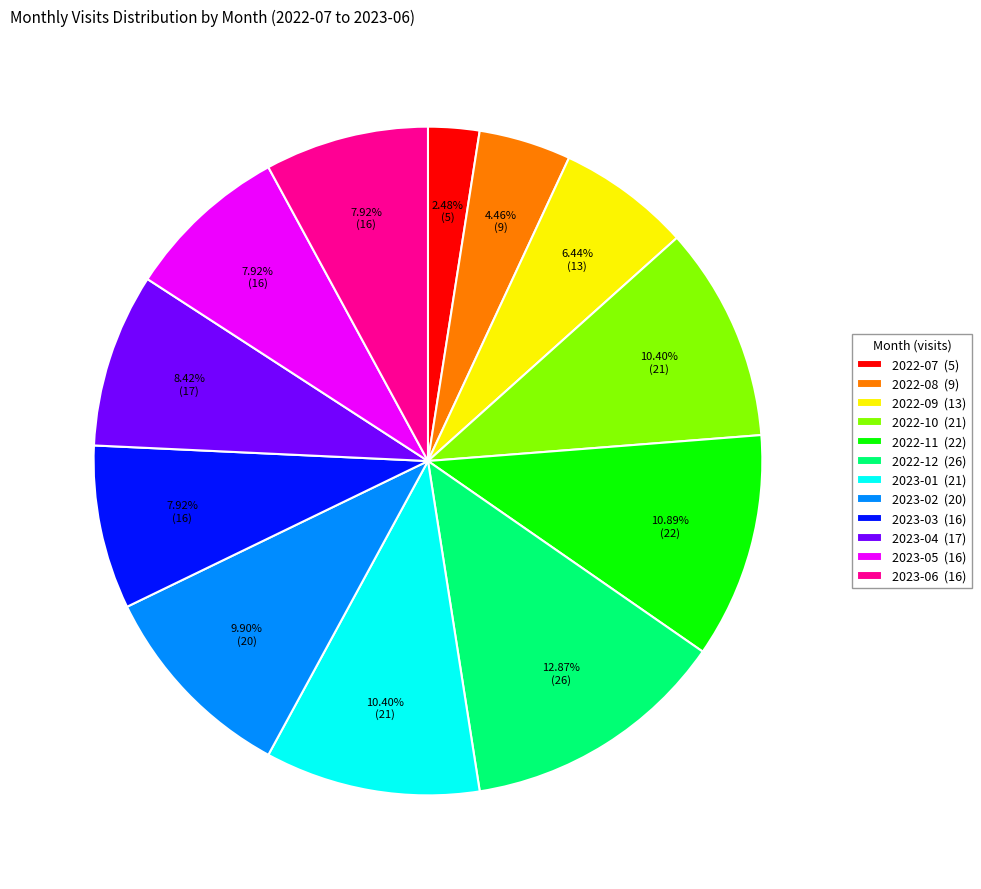

What is the total percentage of 2023-01 and 2023-05?

18.3%